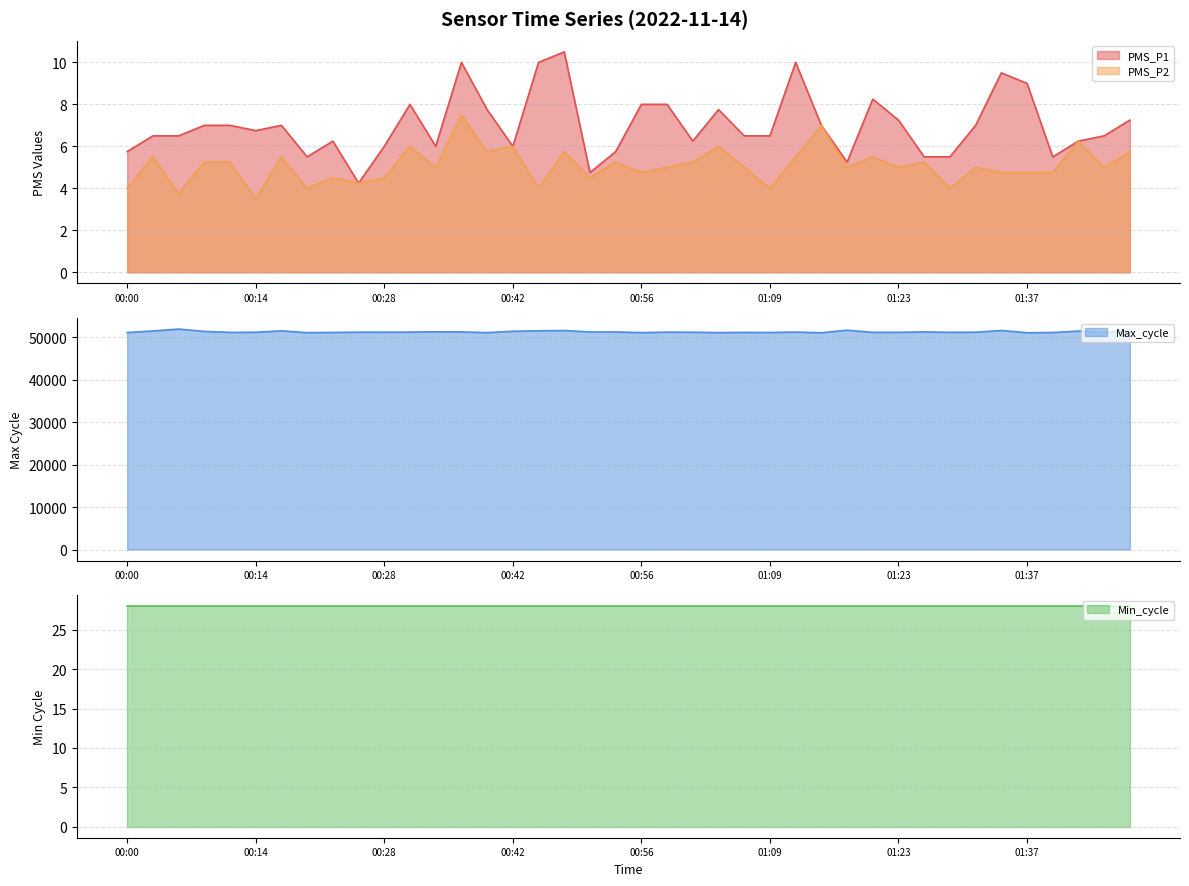

Rank the categories by PMS_P2 value from lowest to highest.

00:14, 00:06, 00:00, 00:20, 00:45, 01:09, 01:28, 00:25, 00:23, 00:28, 00:50, 00:56, 01:34, 01:37, 01:40, 00:34, 00:58, 01:07, 01:18, 01:23, 01:31, 01:45, 00:09, 00:11, 00:53, 01:01, 01:26, 00:03, 00:17, 01:12, 01:20, 00:39, 00:47, 01:48, 00:31, 00:42, 01:04, 01:42, 01:15, 00:36